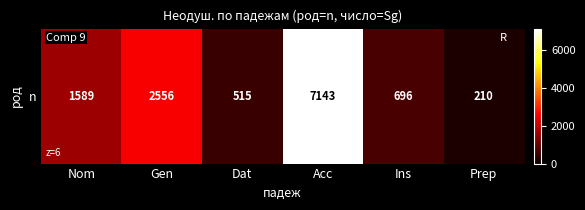

The value at Prep is 118. True or false?

False